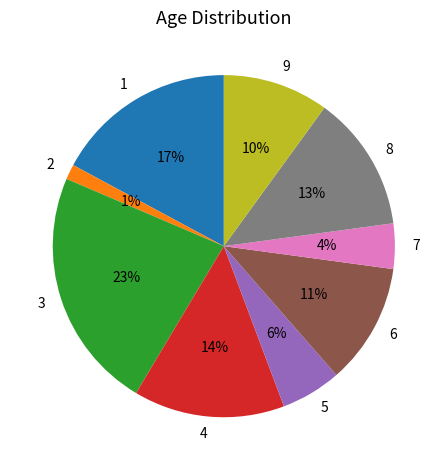

Which has a higher value, 3 or 8?

3